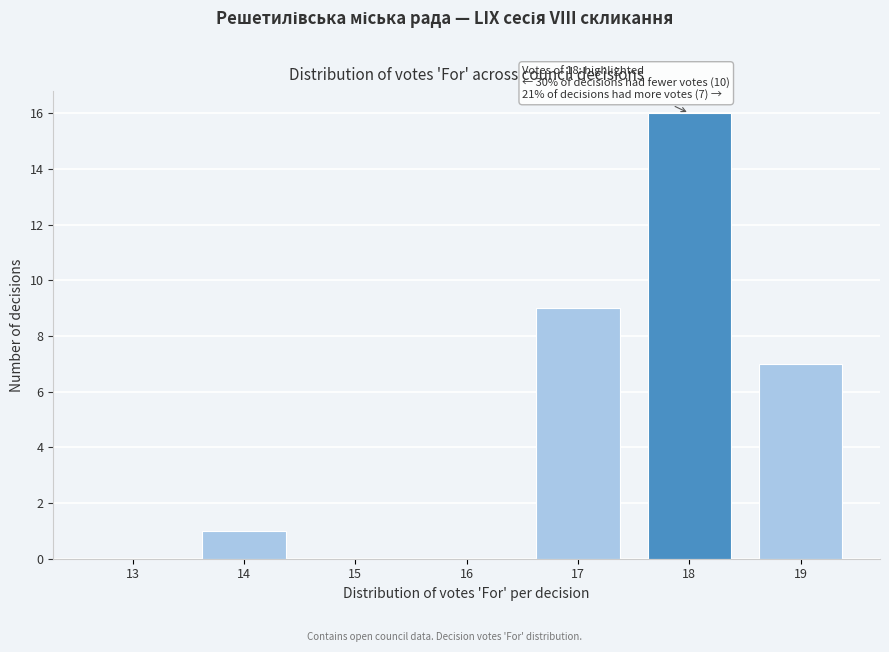

Reading left to right, extract all data points from this chart.

13=0	14=1	15=0	16=0	17=9	18=16	19=7